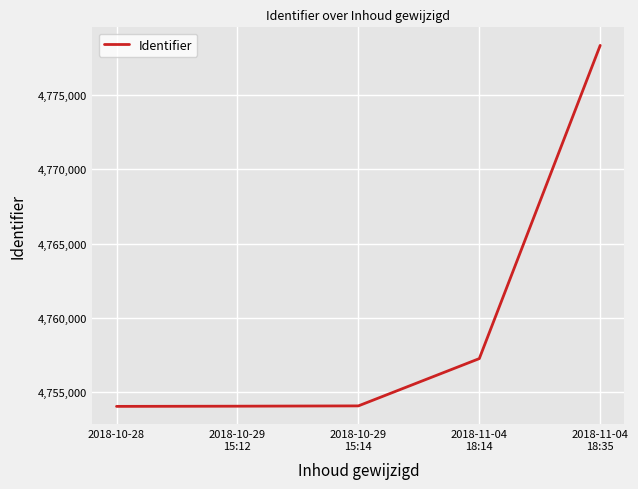

True or false: the data shows 1309120 at 2018-10-29
15:12.

False